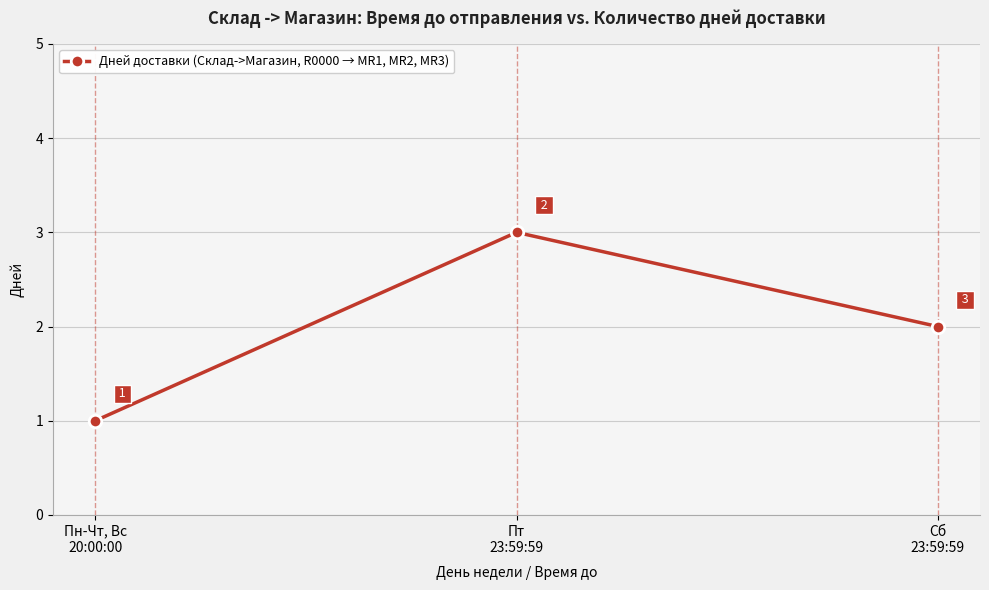

Which has a higher value, Пт
23:59:59 or Сб
23:59:59?

Пт
23:59:59